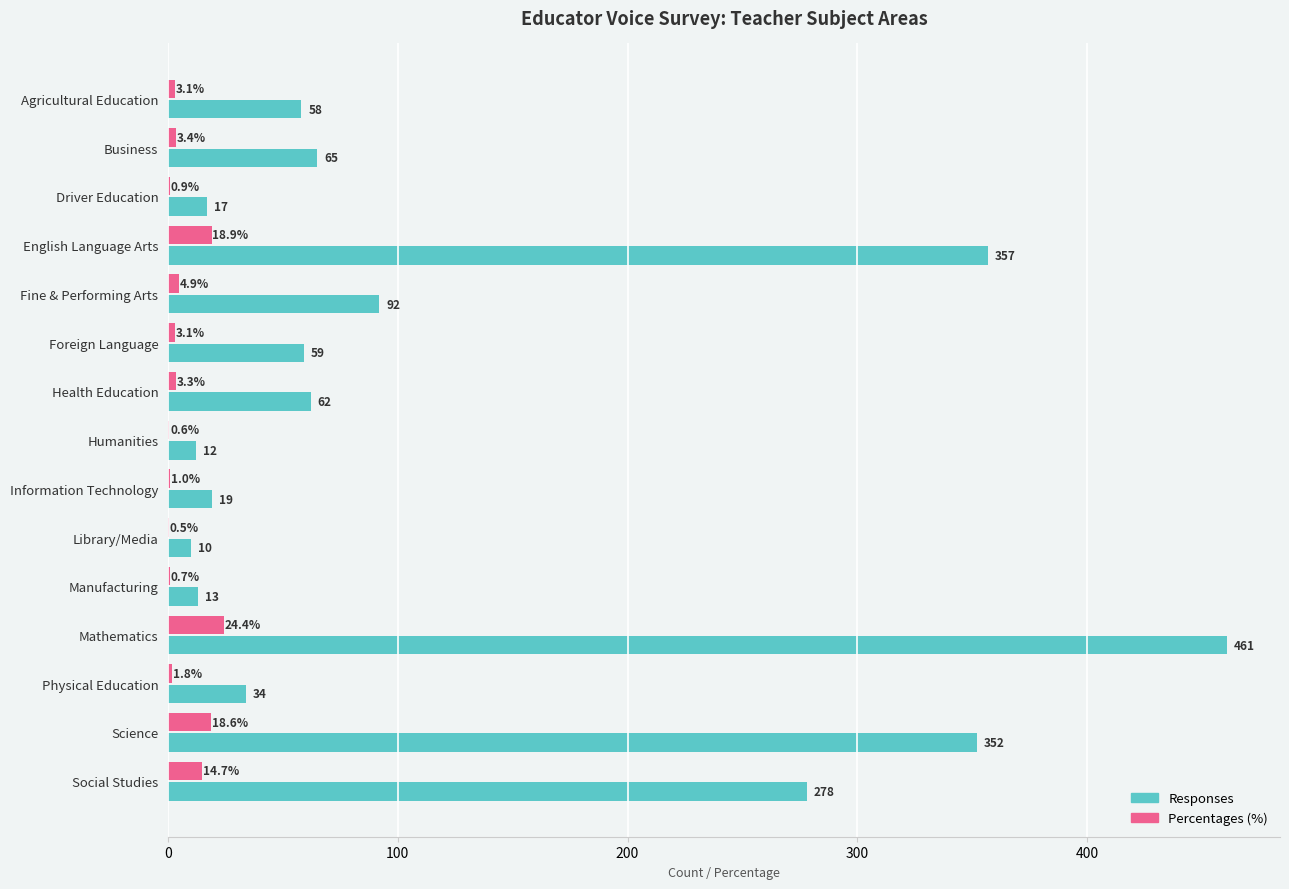

Is it true that Percentages (%) equals 0.9 at Driver Education?

True